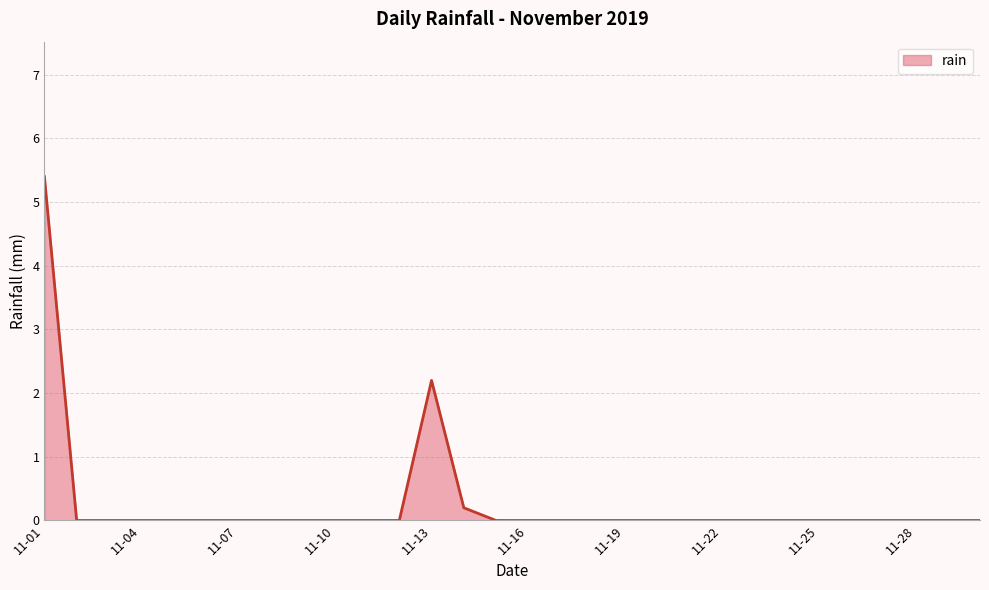

What is the difference between the maximum and minimum values?

5.4